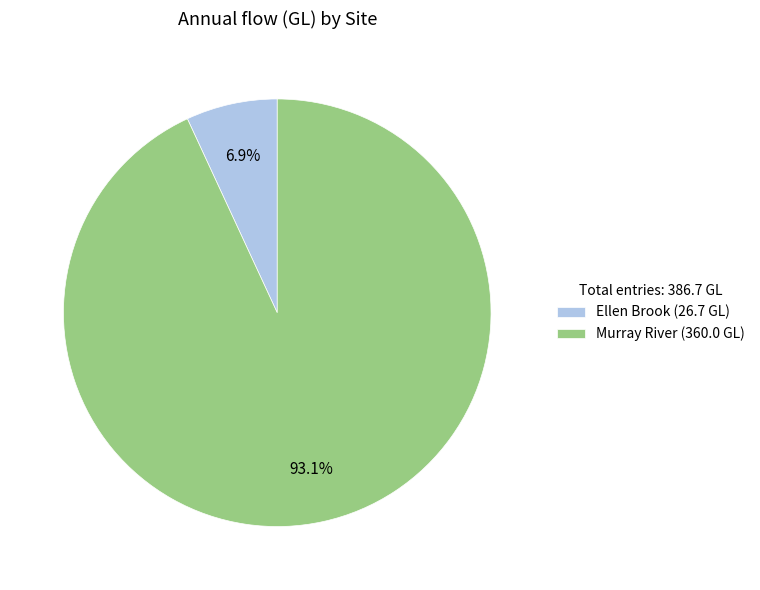

To the nearest percent, what portion does Ellen Brook represent?

7%